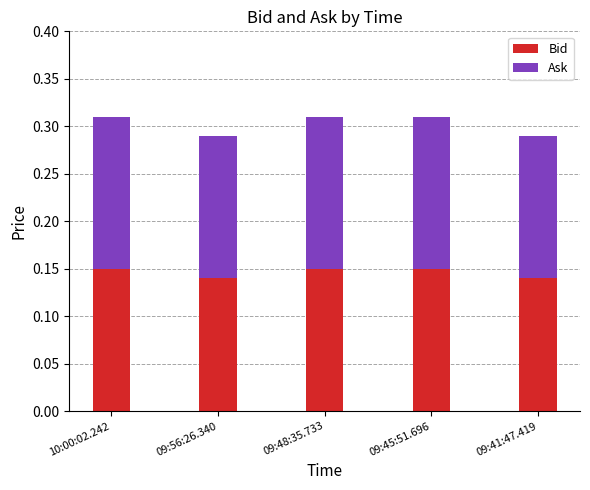

What is the total value across all series at 09:45:51.696?

0.3